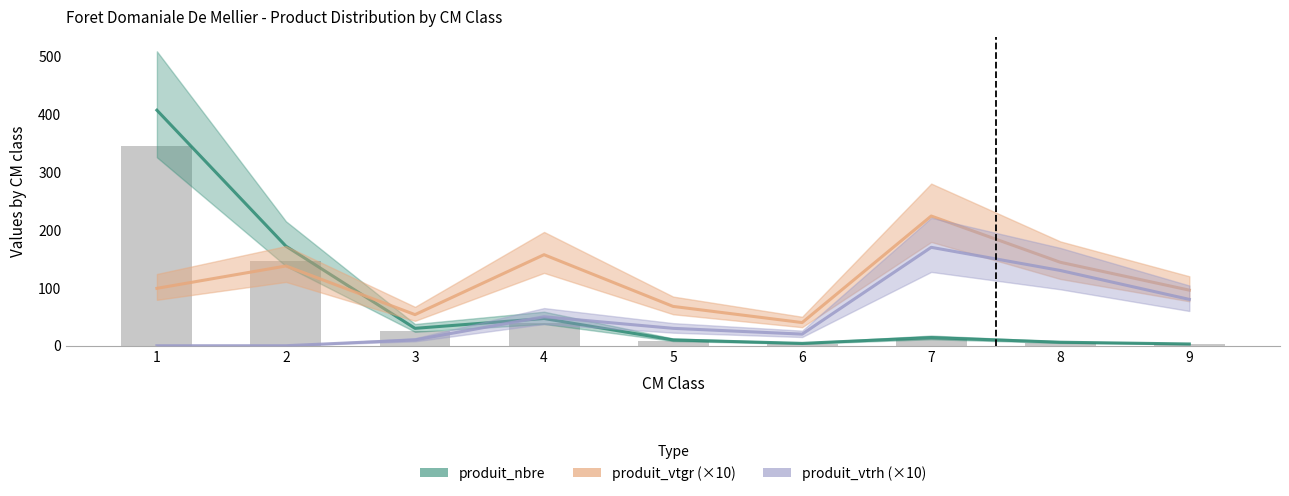

What is the average value of the produit_vtrh (×10) series?

54.4